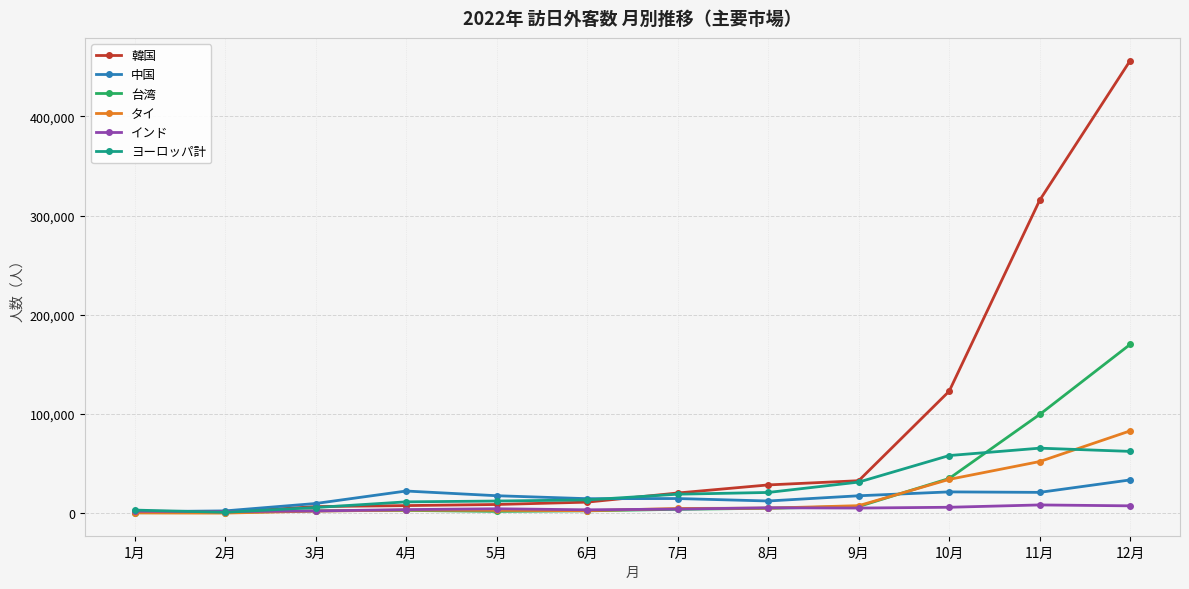

The value of ヨーロッパ計 at 5月 is 12302. True or false?

True